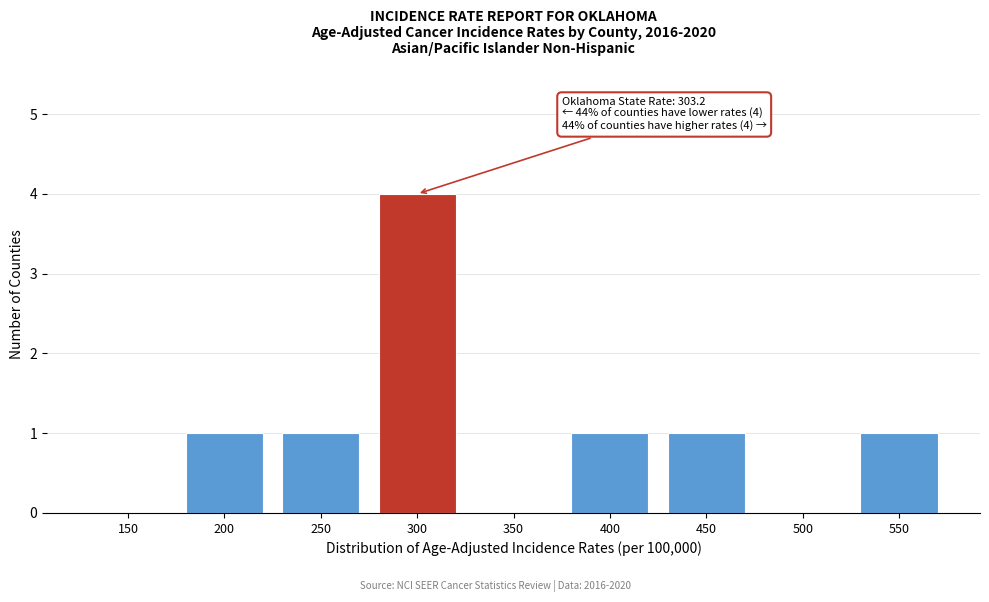

Reading left to right, transcribe all the data shown in this chart.

150=0	200=1	250=1	300=4	350=0	400=1	450=1	500=0	550=1